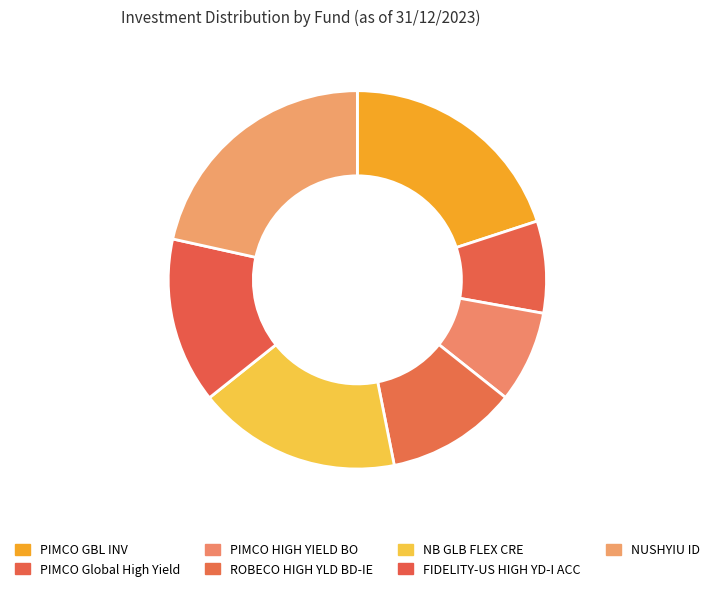

To the nearest percent, what portion does NUSHYIU ID represent?

22%